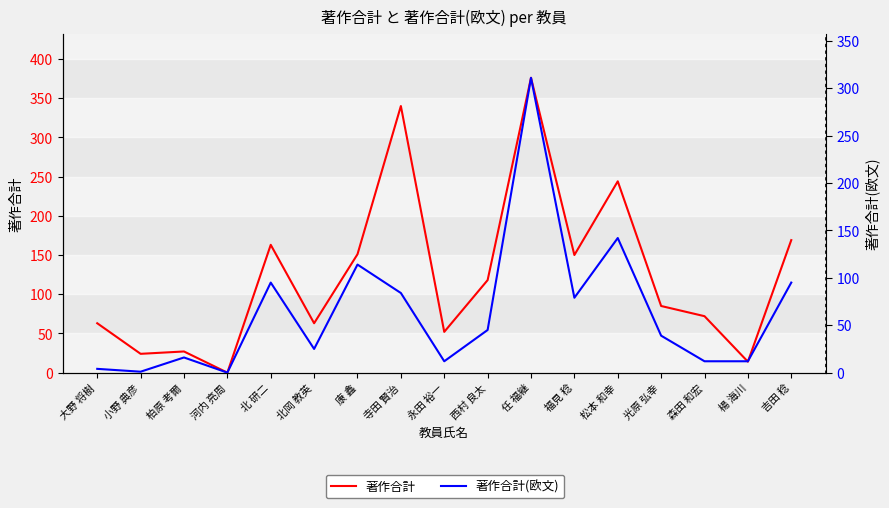

True or false: 著作合計(欧文) and 著作合計 intersect in this chart.

False